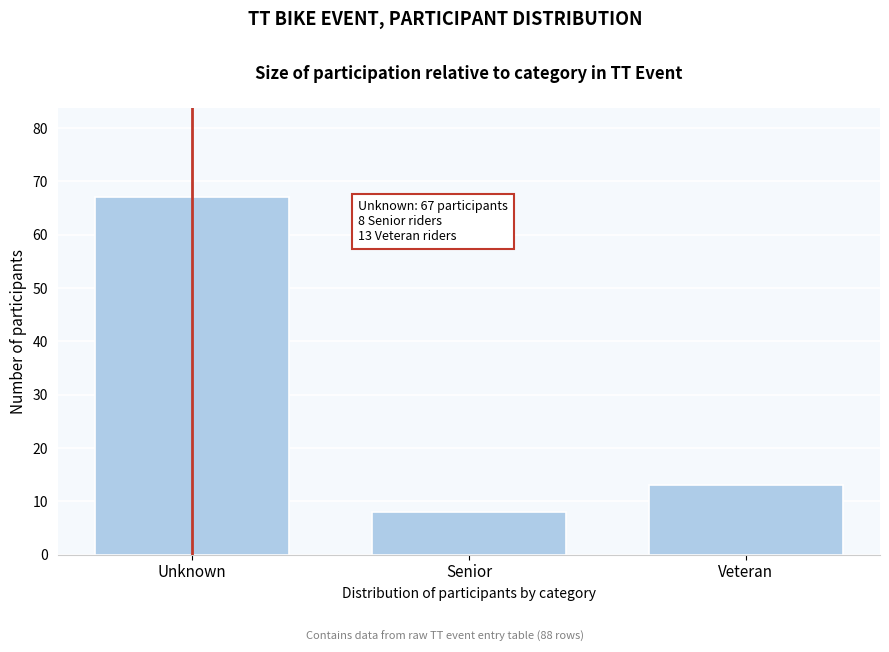

Reading left to right, what are all the values shown in this chart?

Unknown=67	Senior=8	Veteran=13